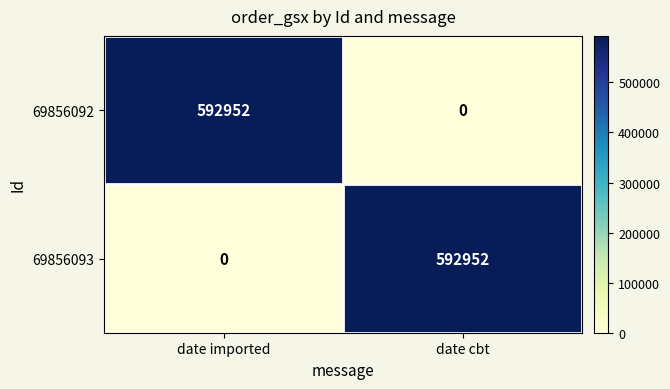

What is the spread (max minus min) of values at date cbt?

592952